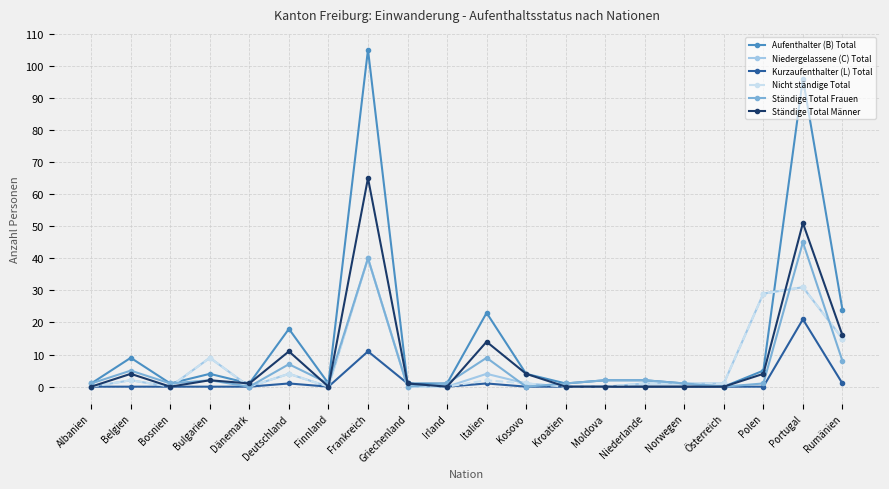

What is the greatest value displayed?

105